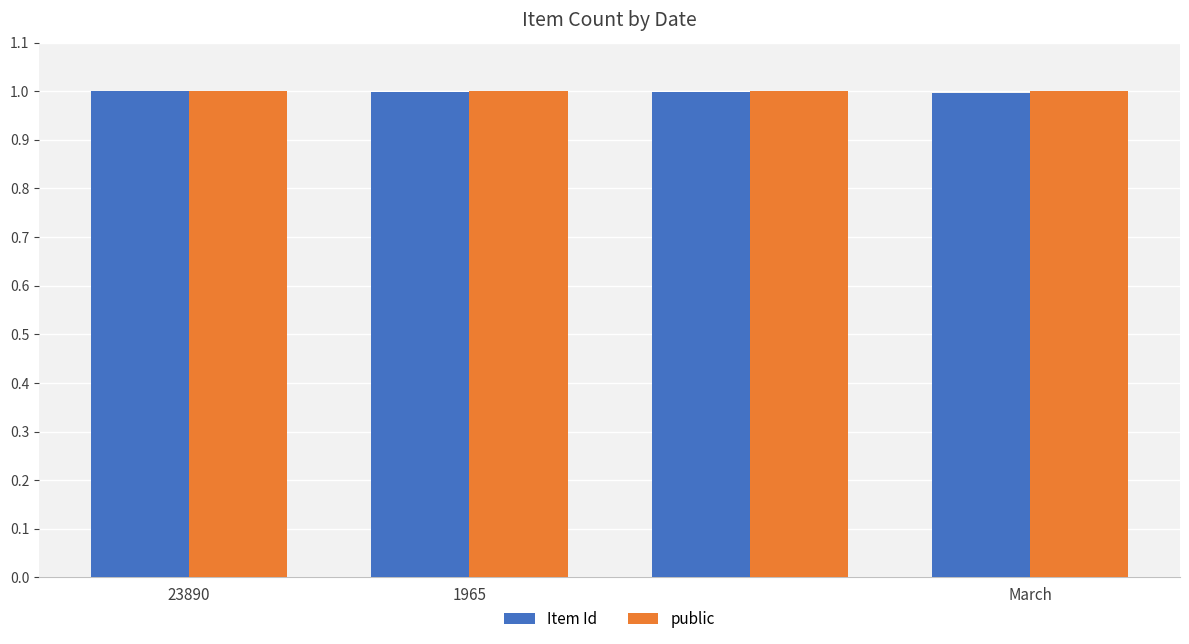

Reading left to right, extract all data points from this chart.

Item Id: 1.0	1.0	1.0	1.0
public: 1.0	1.0	1.0	1.0